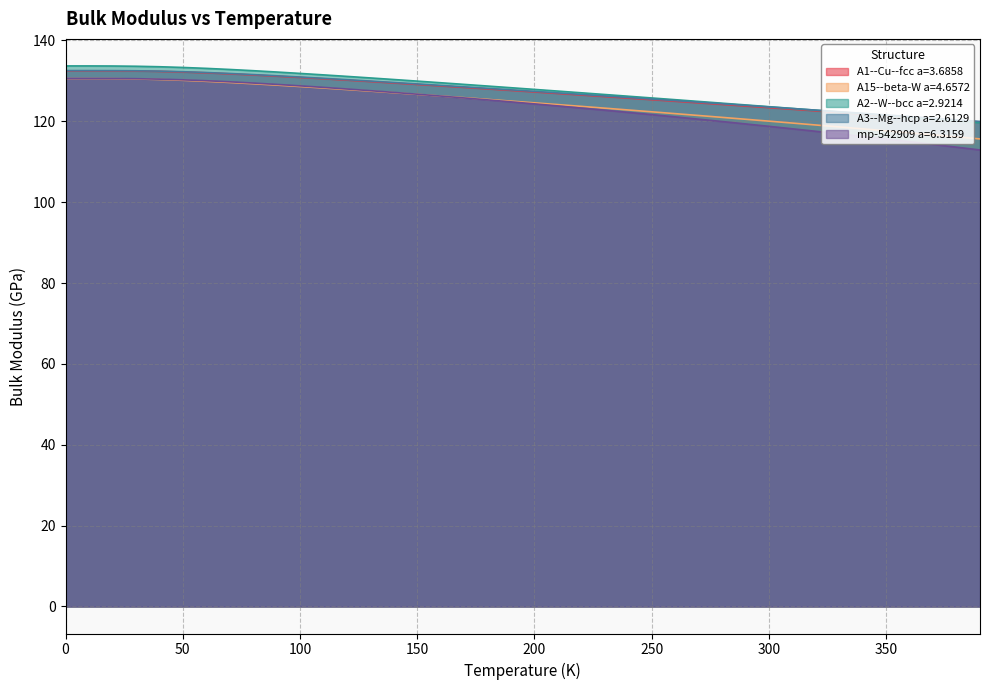

What position from the left is 20.0?

3